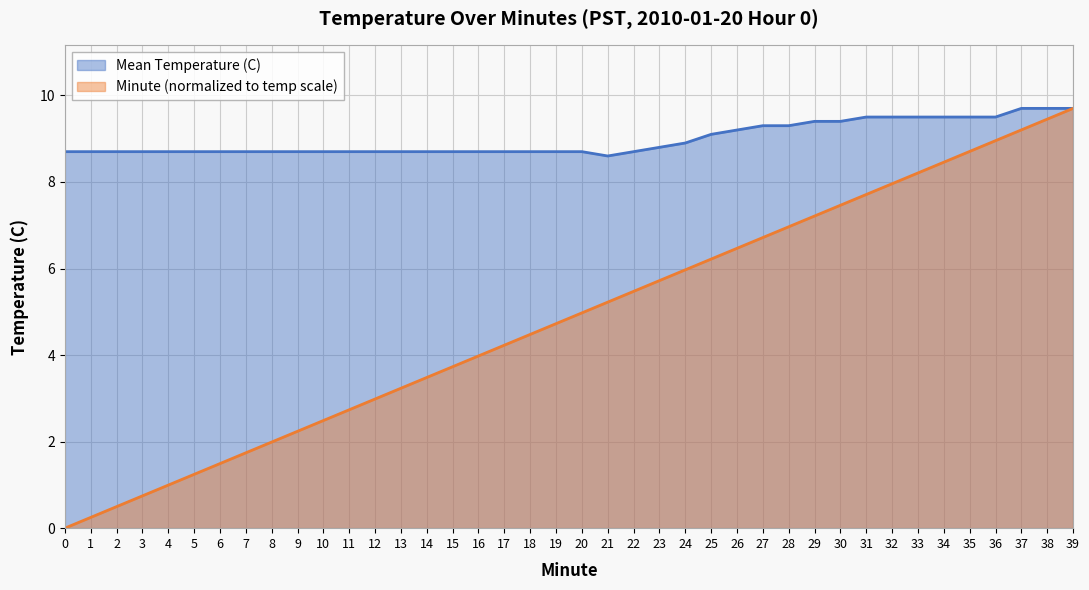

True or false: Minute and Mean Temperature (C) intersect in this chart.

False